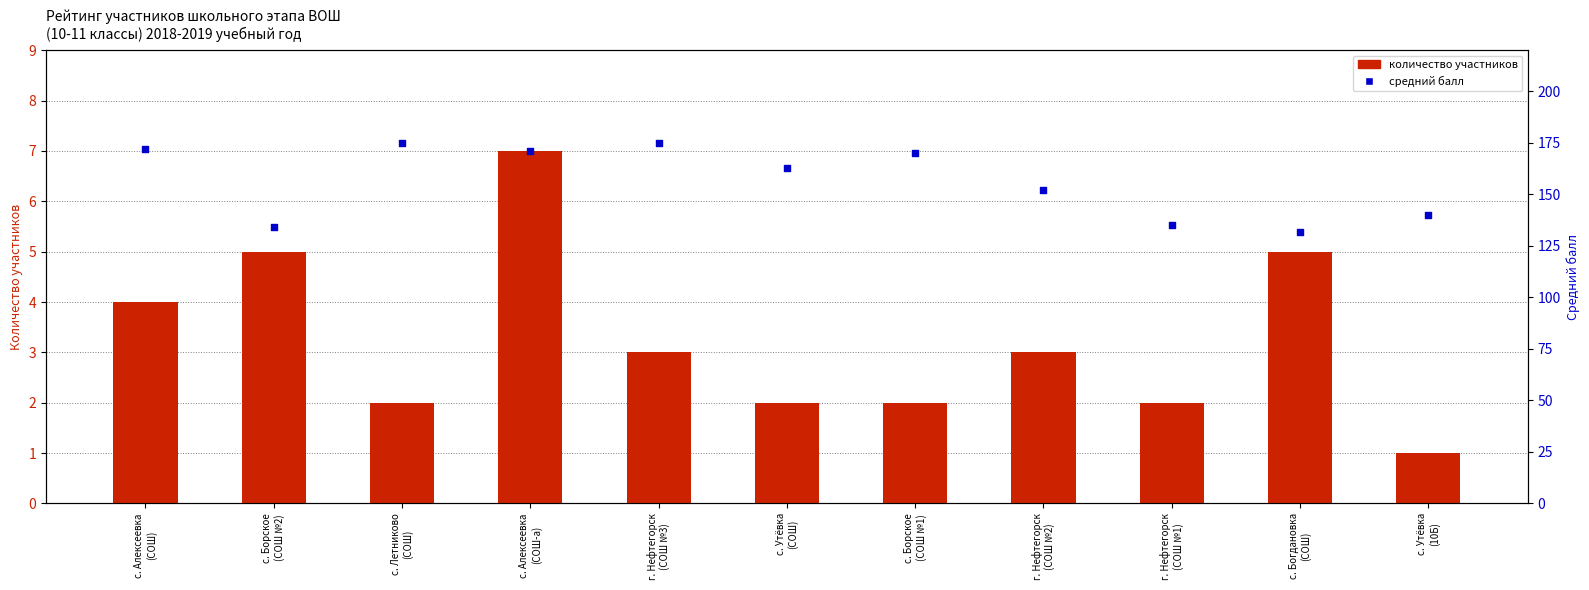

Which series contains the highest Y value?

средний балл